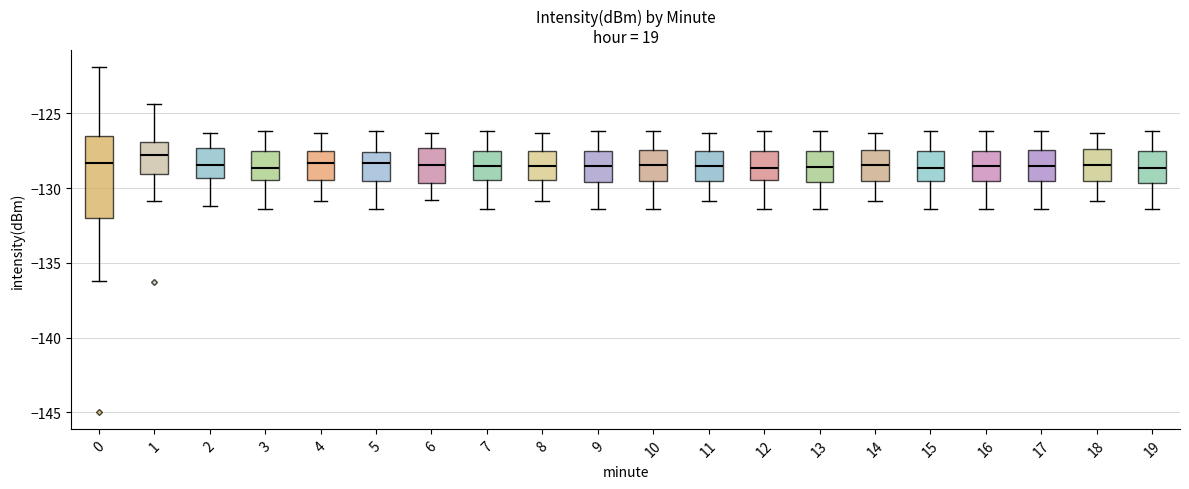

Where is the upper edge of the box at x = 10 on the y-axis? The values are not printed on the chart, so give them approximately, as read against the axis.

-127.5